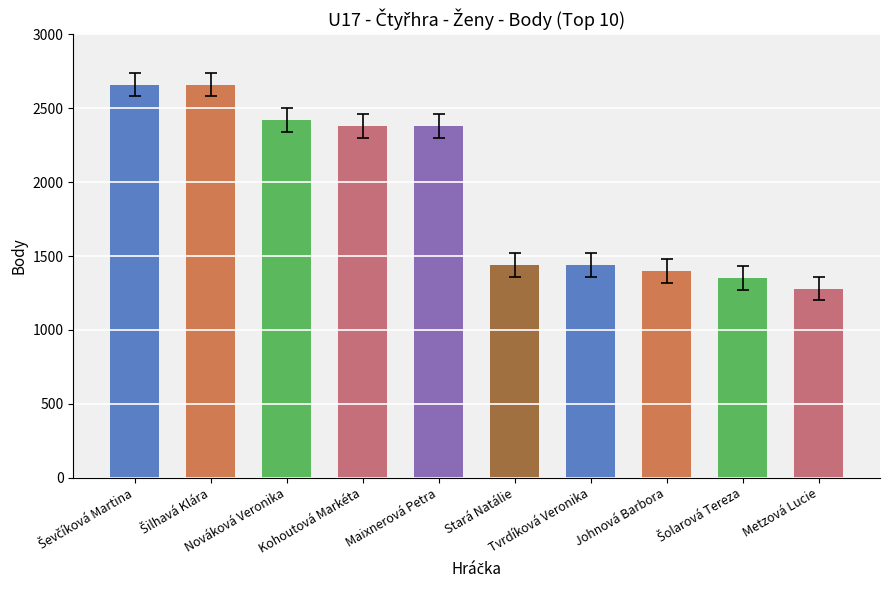

What is the maximum value shown in the chart?

2660